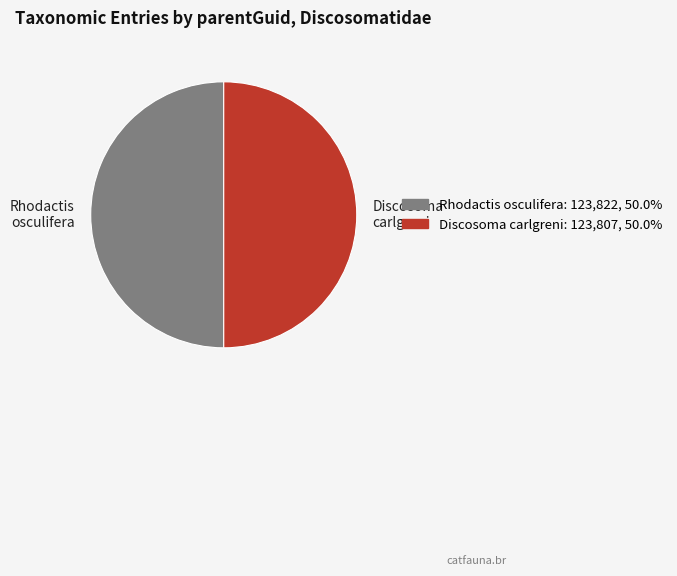

Is the sum of Discosoma carlgreni and Rhodactis osculifera greater than half?

Yes